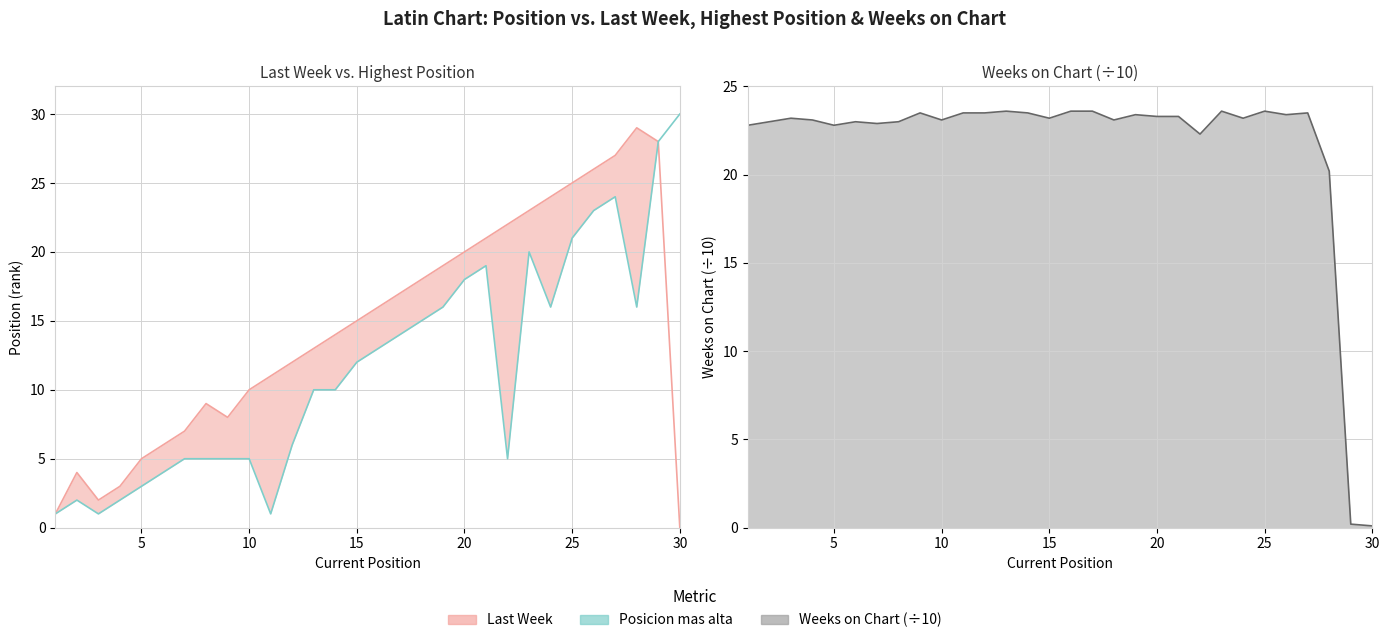

Rank the series at 27 from highest to lowest value.

Last Week, Posicion mas alta, Weeks on Chart